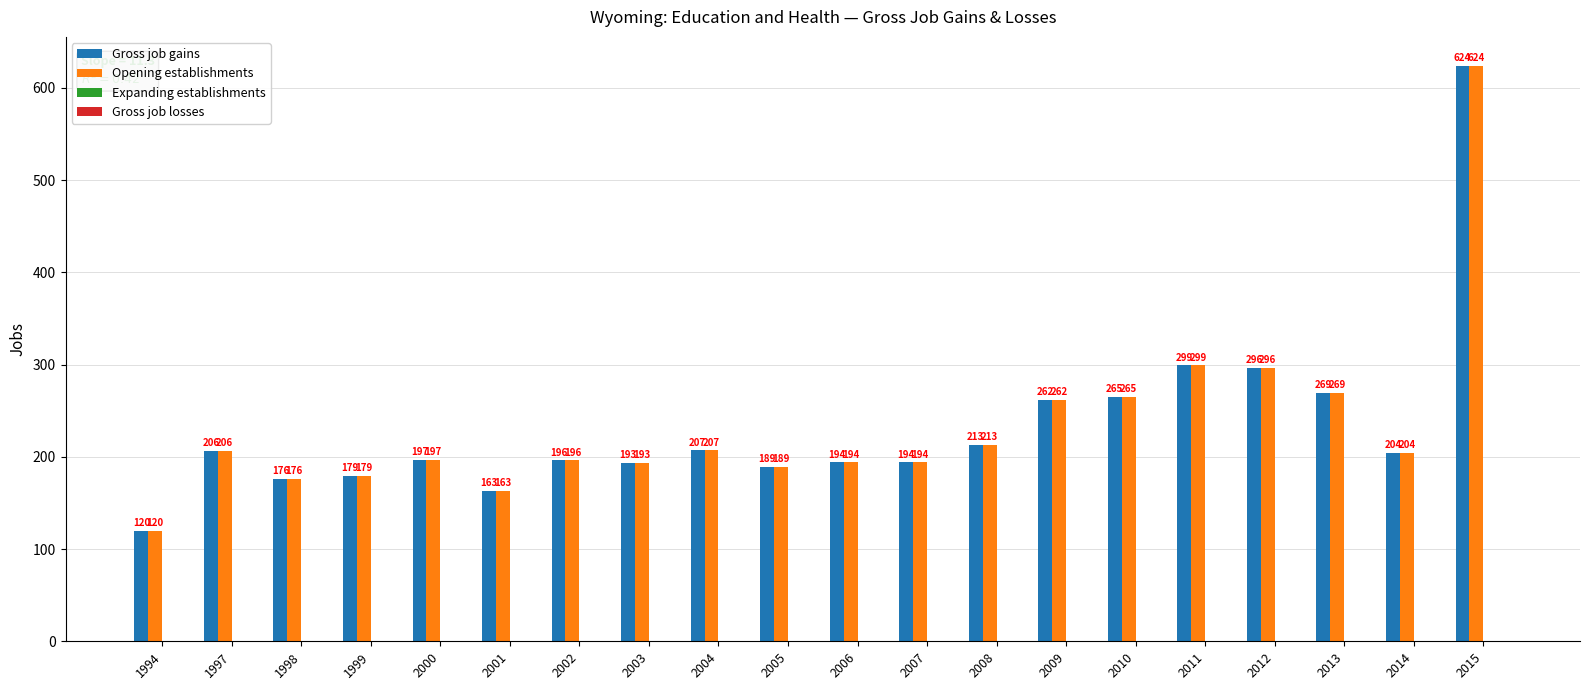

Where is Opening establishments nearest to the value 372?

2011